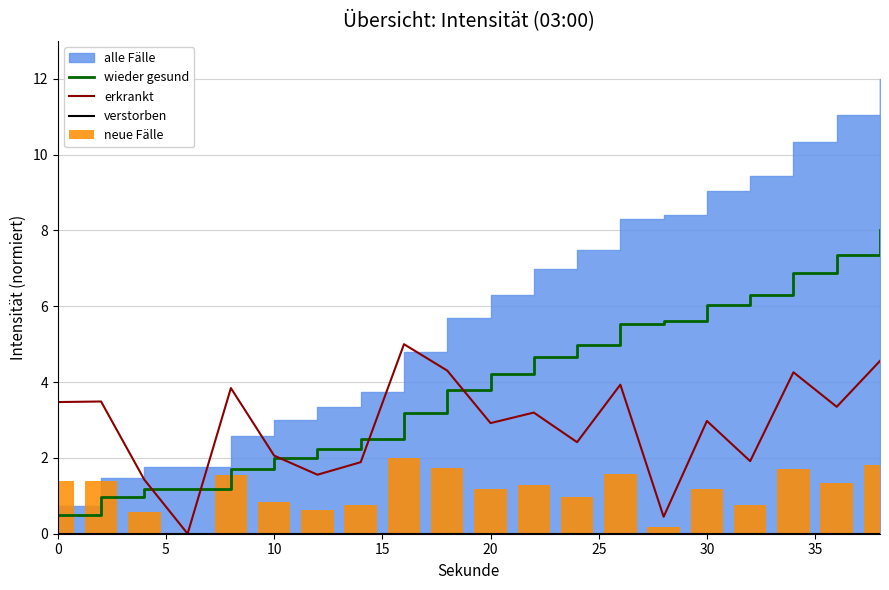

What is the highest value of the erkrankt series?

5.0